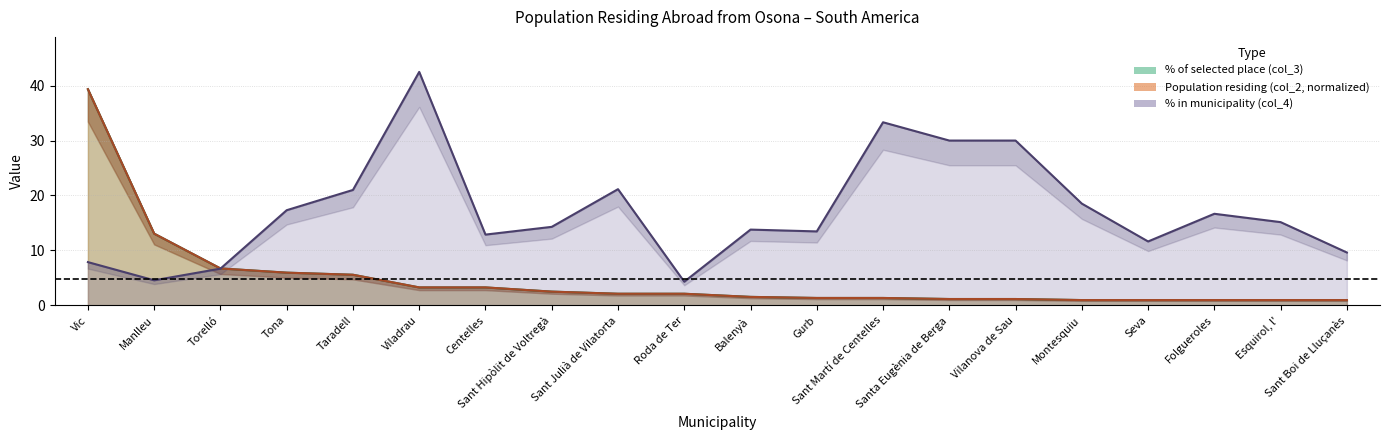

What is the difference between the Population col_2 values at Montesquiu and Roda de Ter?

1.2